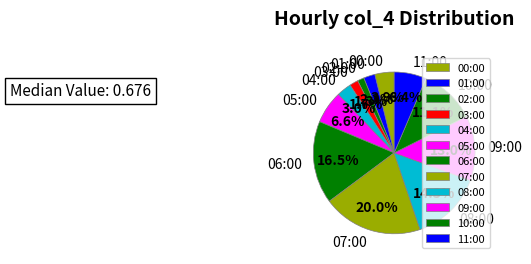

Is 03:00 the majority of the pie?

No